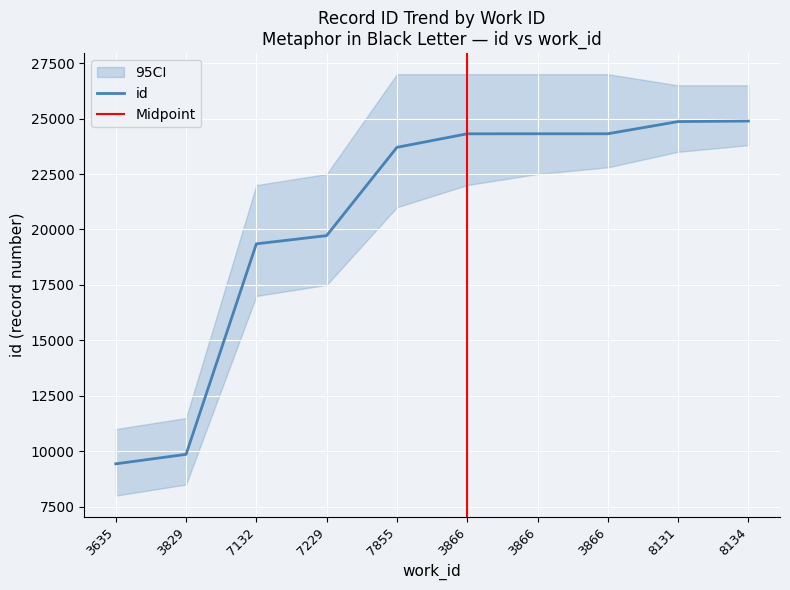

Where is the data nearest to the value 17161?

7132